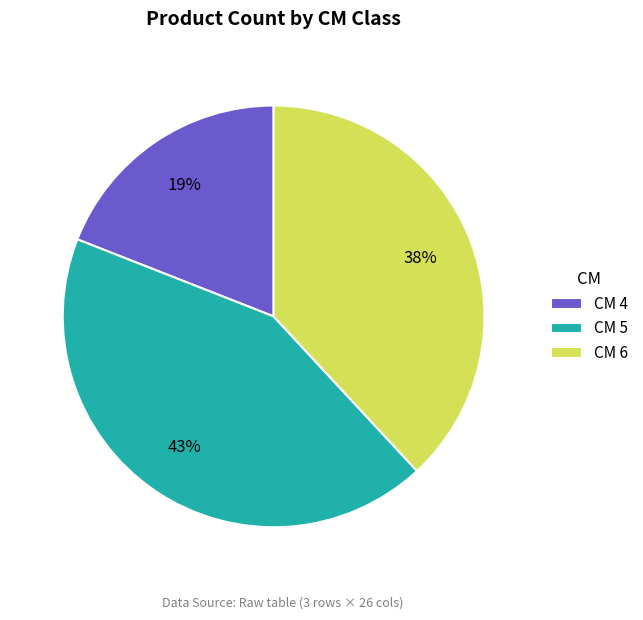

Is it true that CM 4 is 25% of the pie?

False